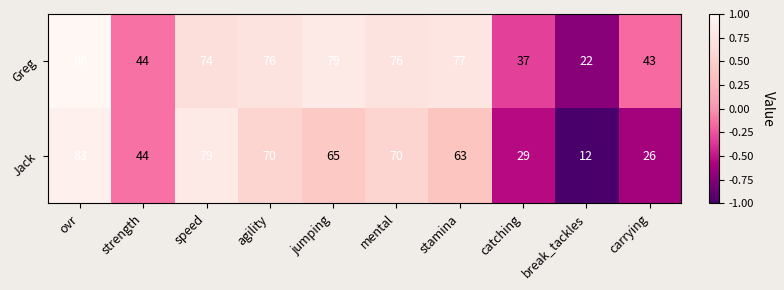

List the series in order of their peak value, highest first.

Greg, Jack